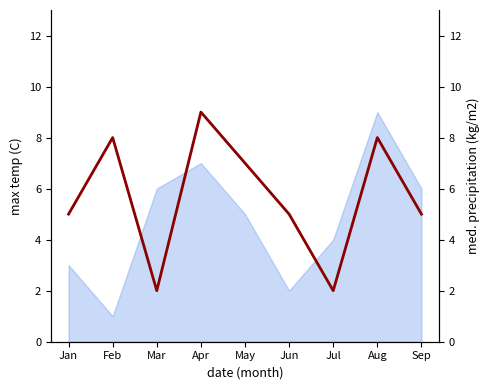

Count the values in the range 5 to 8.

6